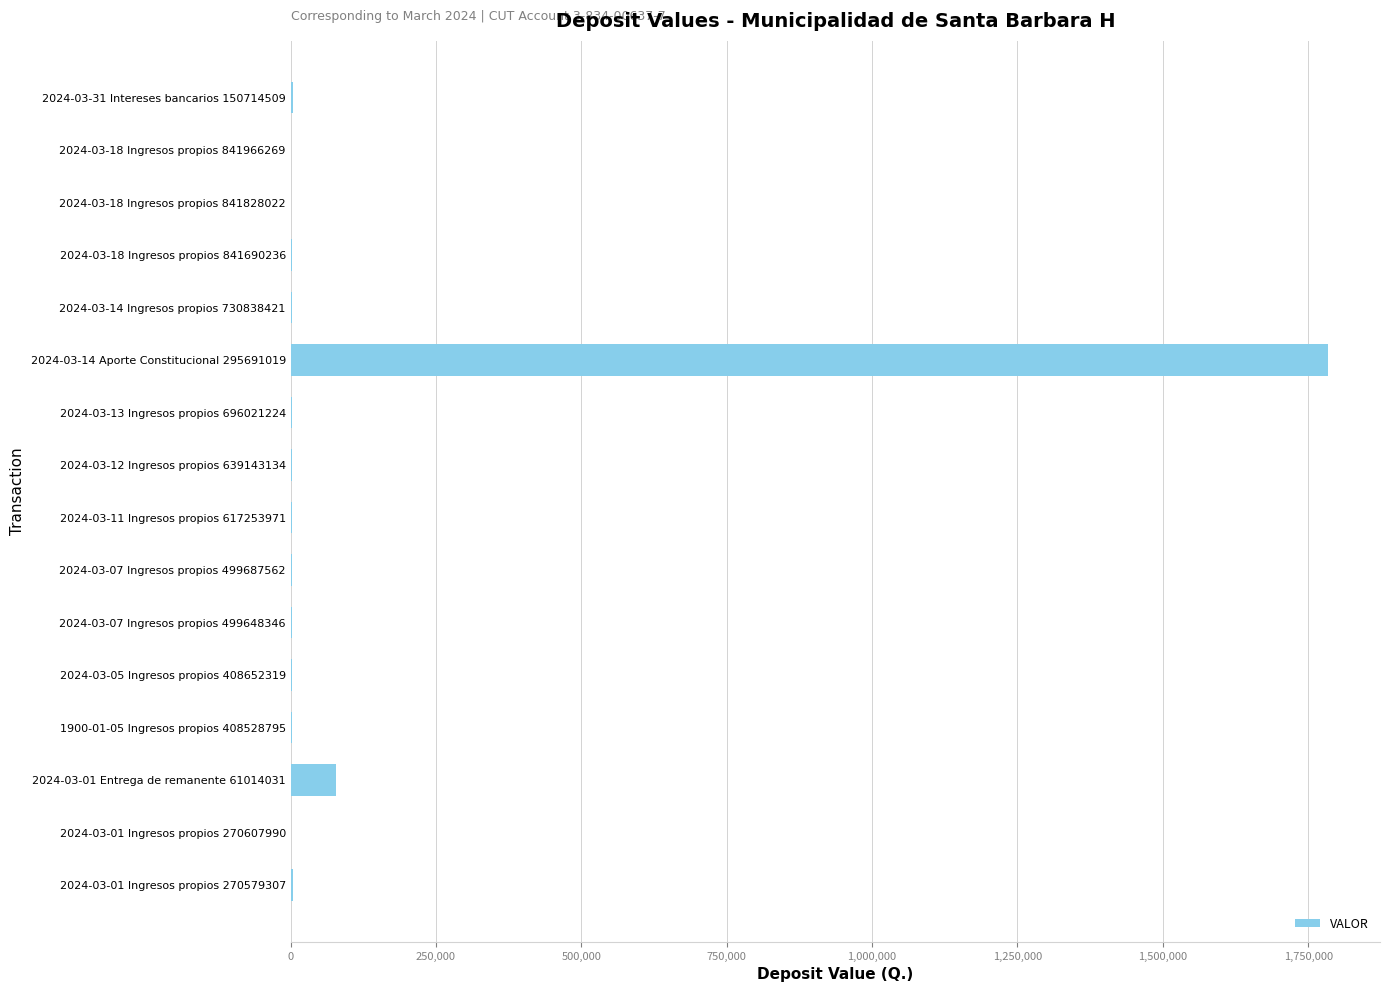

At which label is the value closest to 892284?

2024-03-01 Entrega de remanente 61014031